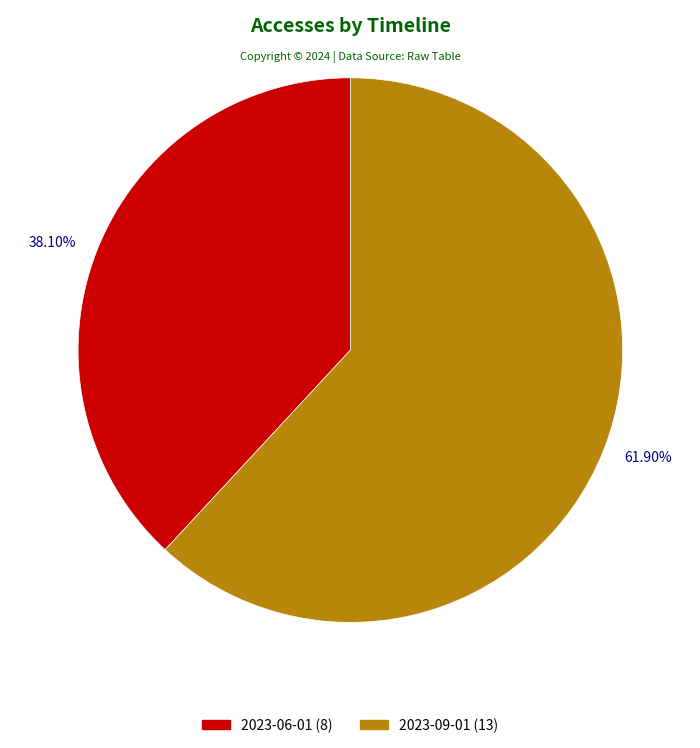

Does 2023-06-01 account for over 50% of the chart?

No